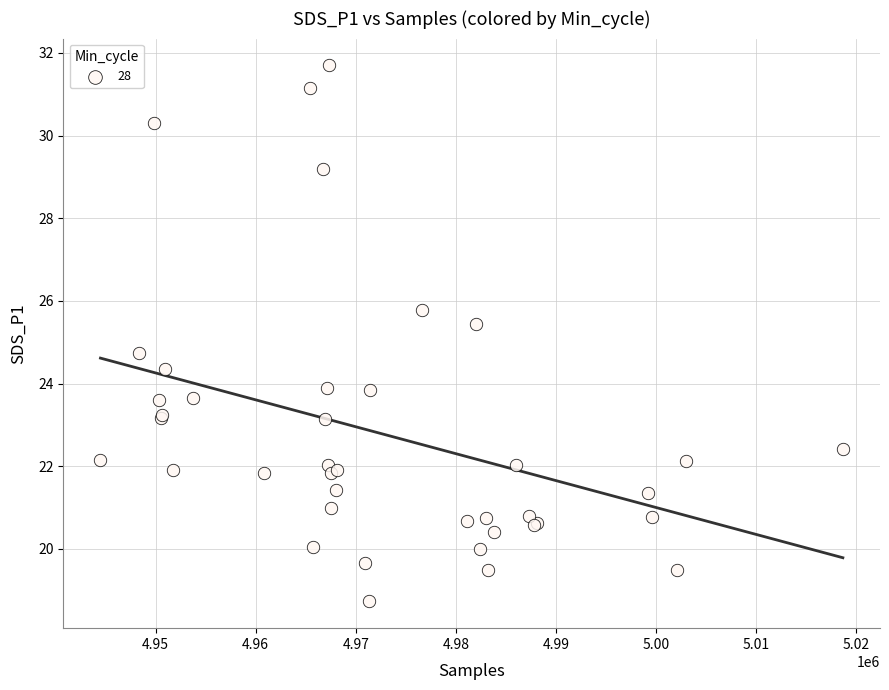

What Y value in the scatter plot is closest to 25?

24.7